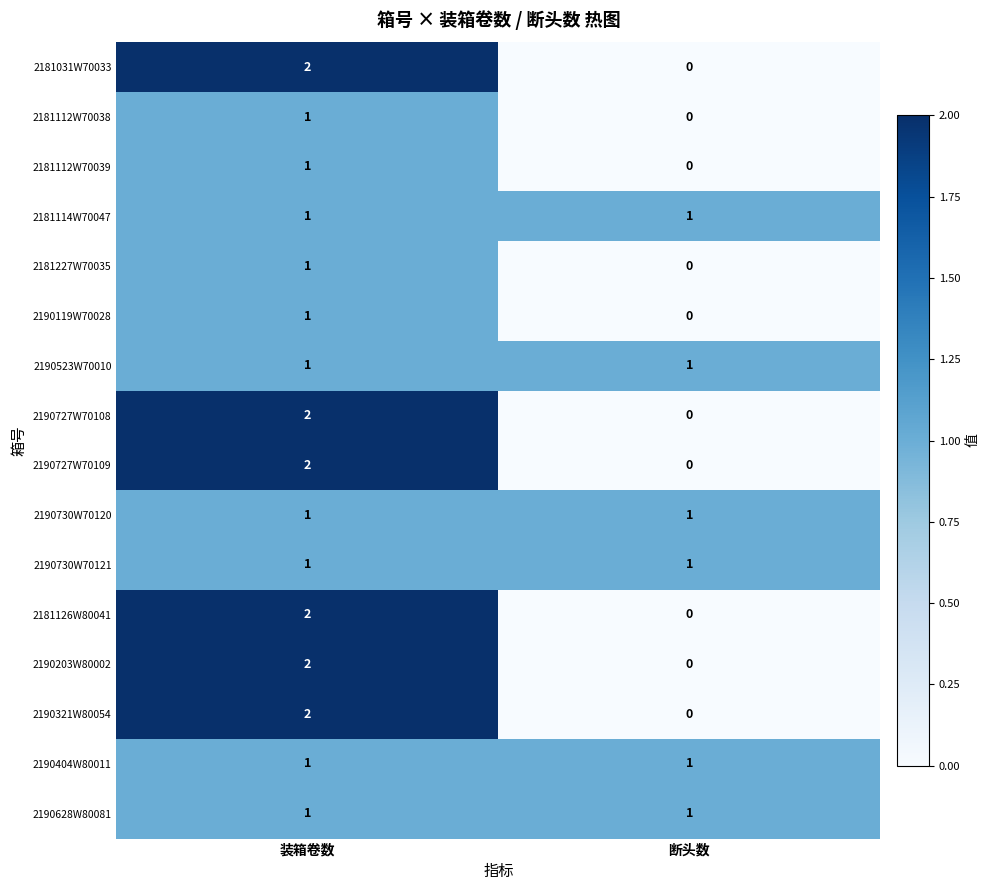

What is the total value across all series at 断头数?

6